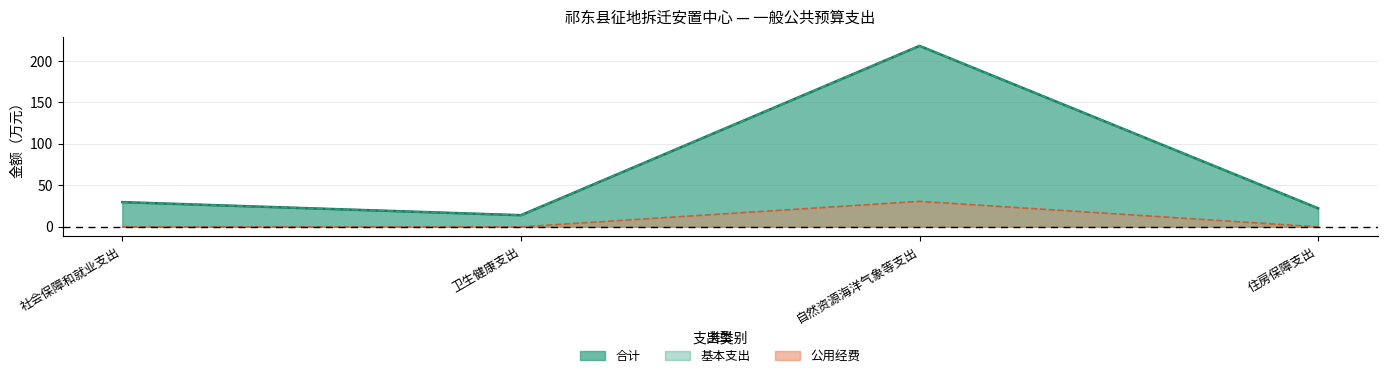

The 合计 series shows 14.0 at 卫生健康支出. True or false?

True